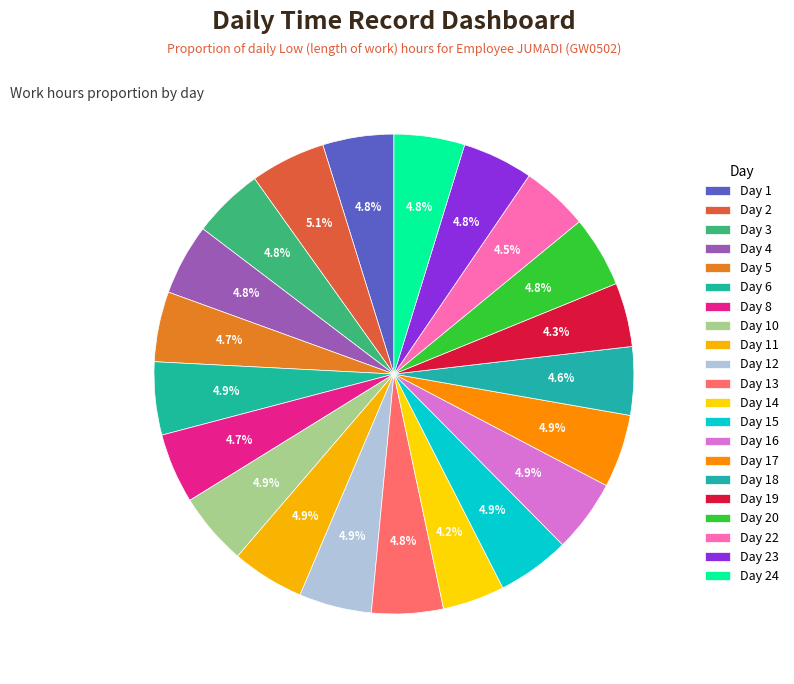

Which slice is the largest?

Day 2